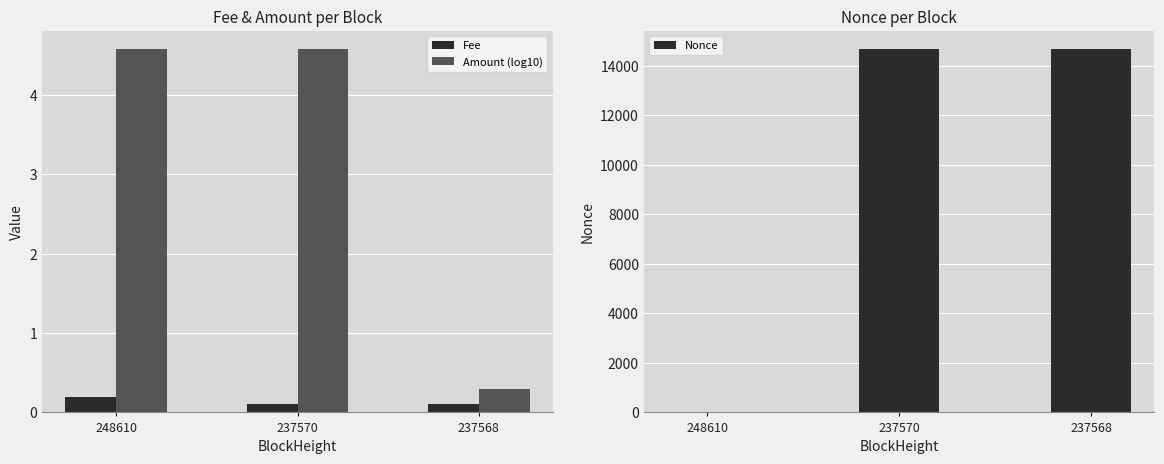

What is the total value across all series at 237570?

14674.7